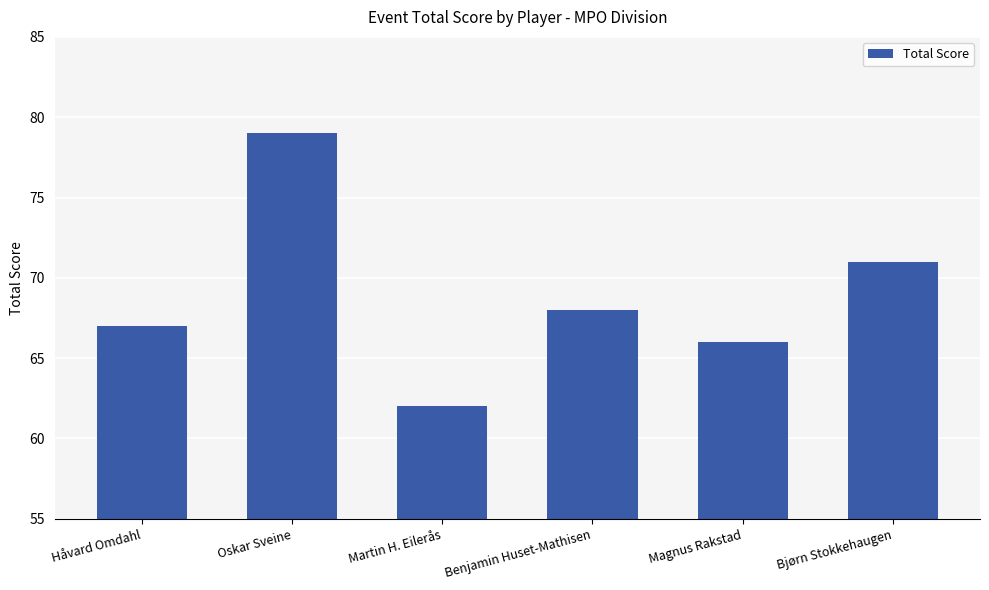

Rank the categories by value from lowest to highest.

Martin H. Eilerås, Magnus Rakstad, Håvard Omdahl, Benjamin Huset-Mathisen, Bjørn Stokkehaugen, Oskar Sveine